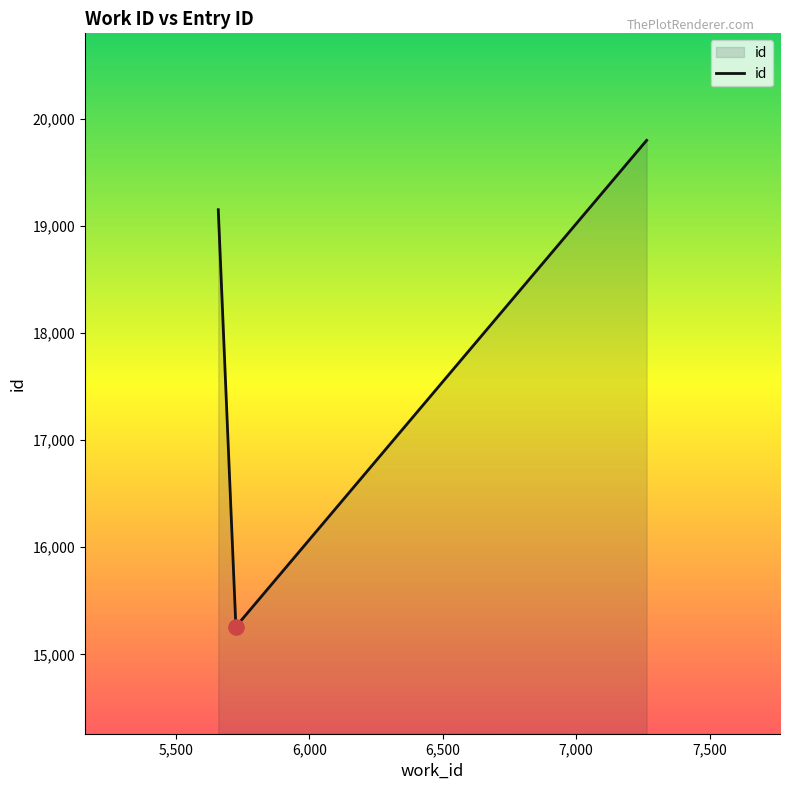

What is the maximum value shown in the chart?

19802